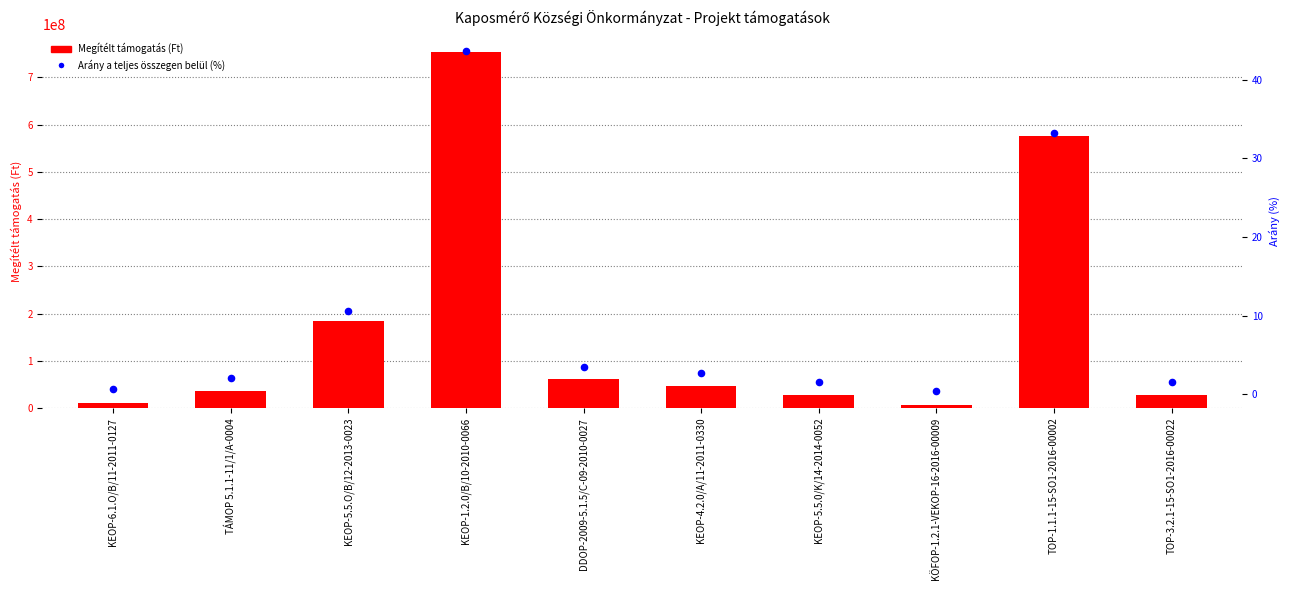

Which series has the largest total across all categories?

Megítélt támogatás (Ft)